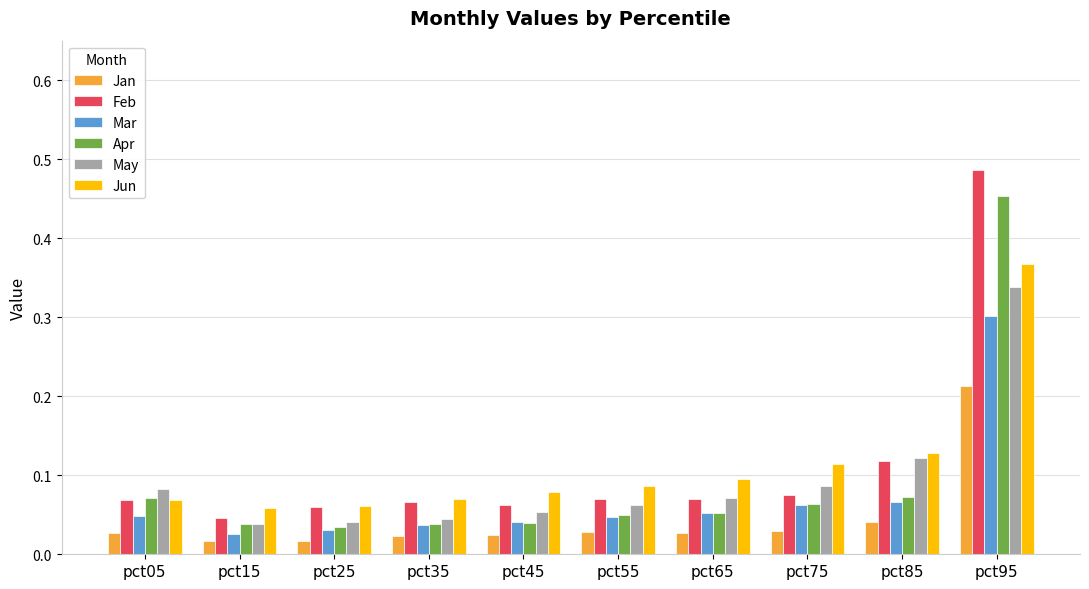

Which series has the largest range (max minus min)?

Feb